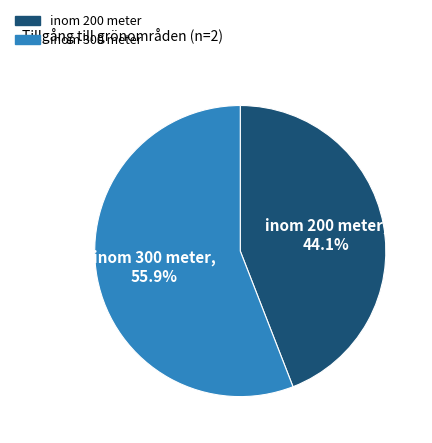

Which slice represents more than half of the pie?

inom 300 meter